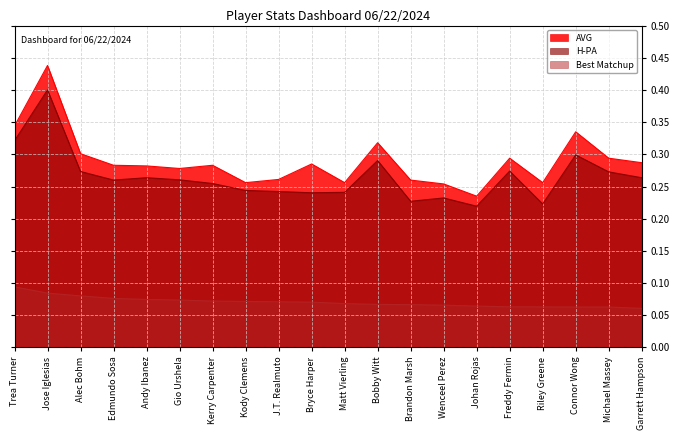

True or false: Best Matchup and AVG cross at least once.

False